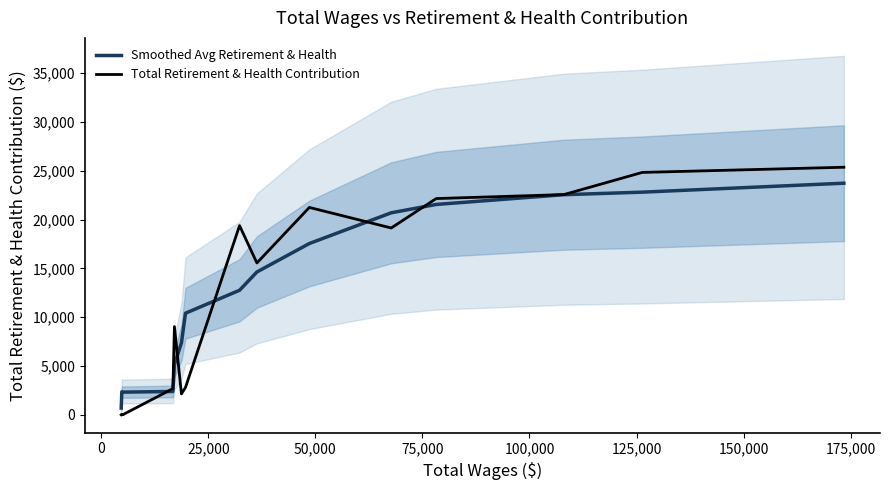

What is the difference between the second highest and minimum values in the Total Retirement & Health Contribution series?

24834.0